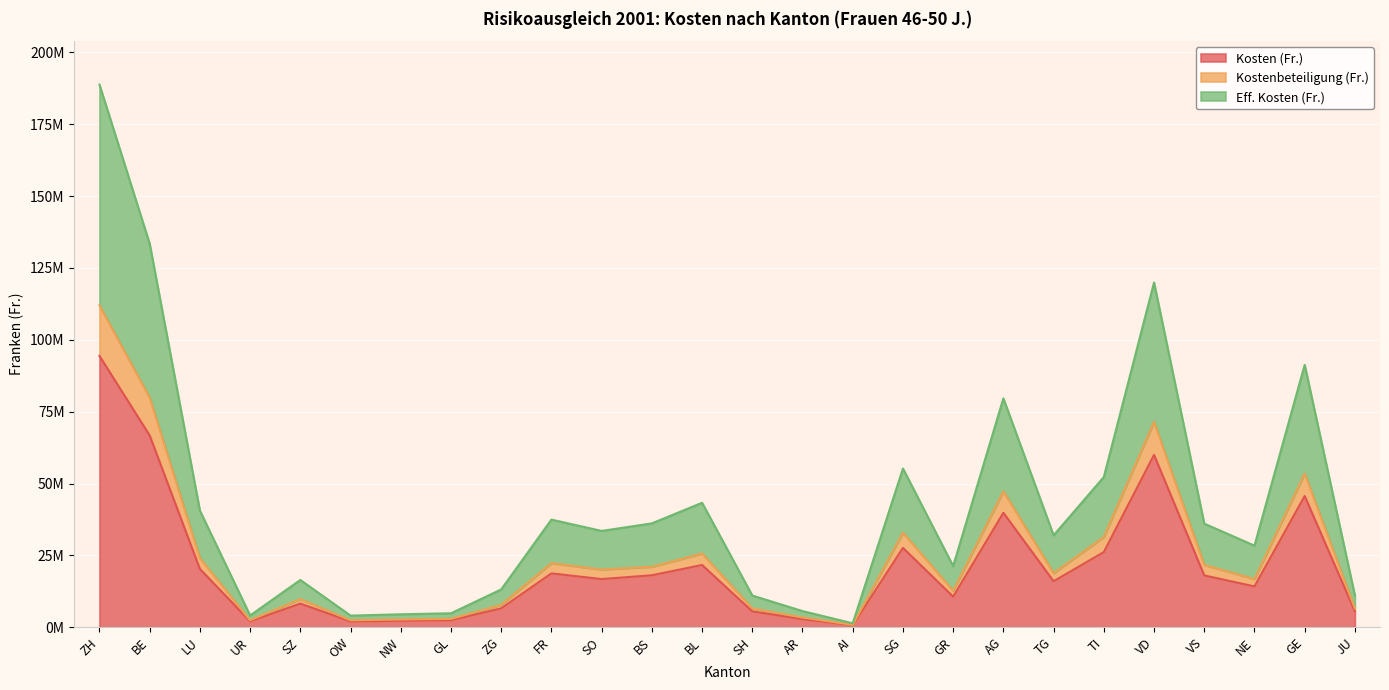

Which series has the largest range (max minus min)?

Eff. Kosten (Fr.)